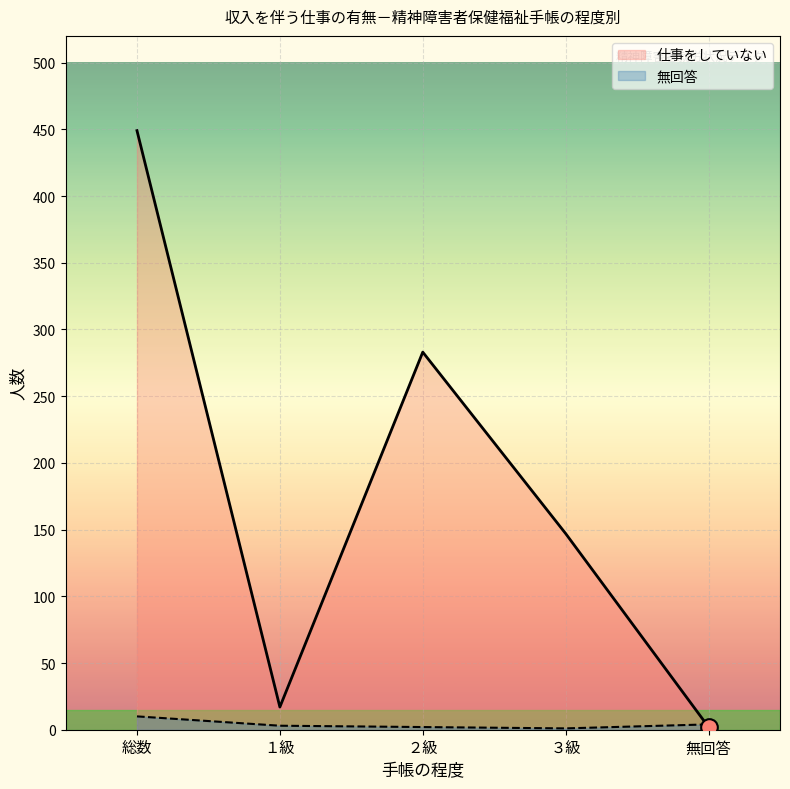

Which series has the largest range (max minus min)?

仕事をしていない